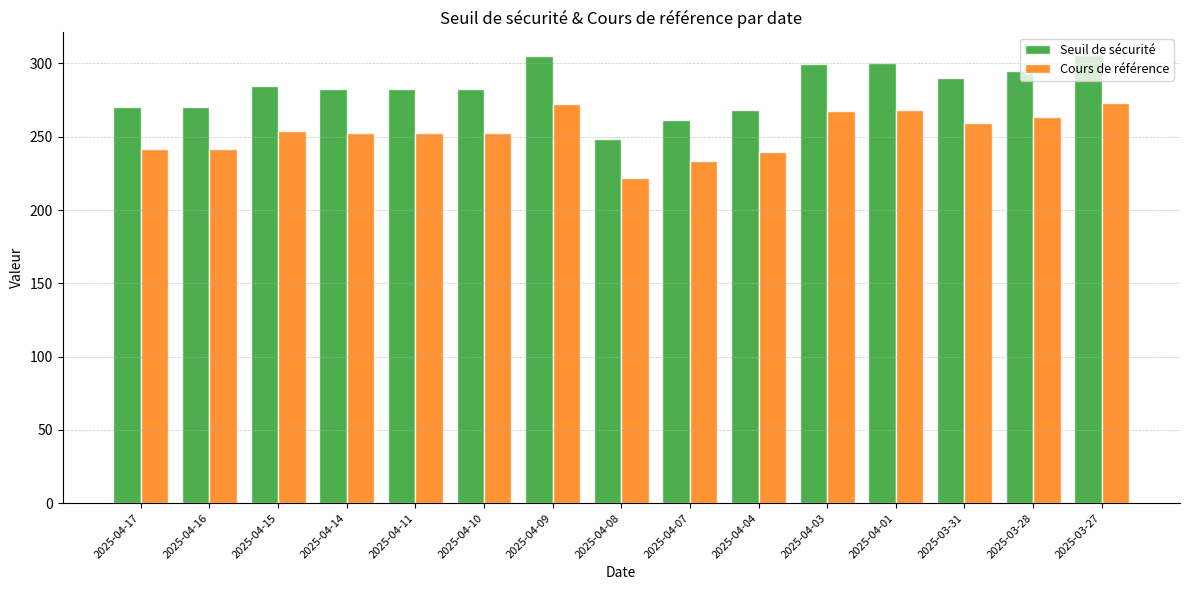

The value of Seuil de sécurité at 2025-04-14 is 459.6. True or false?

False